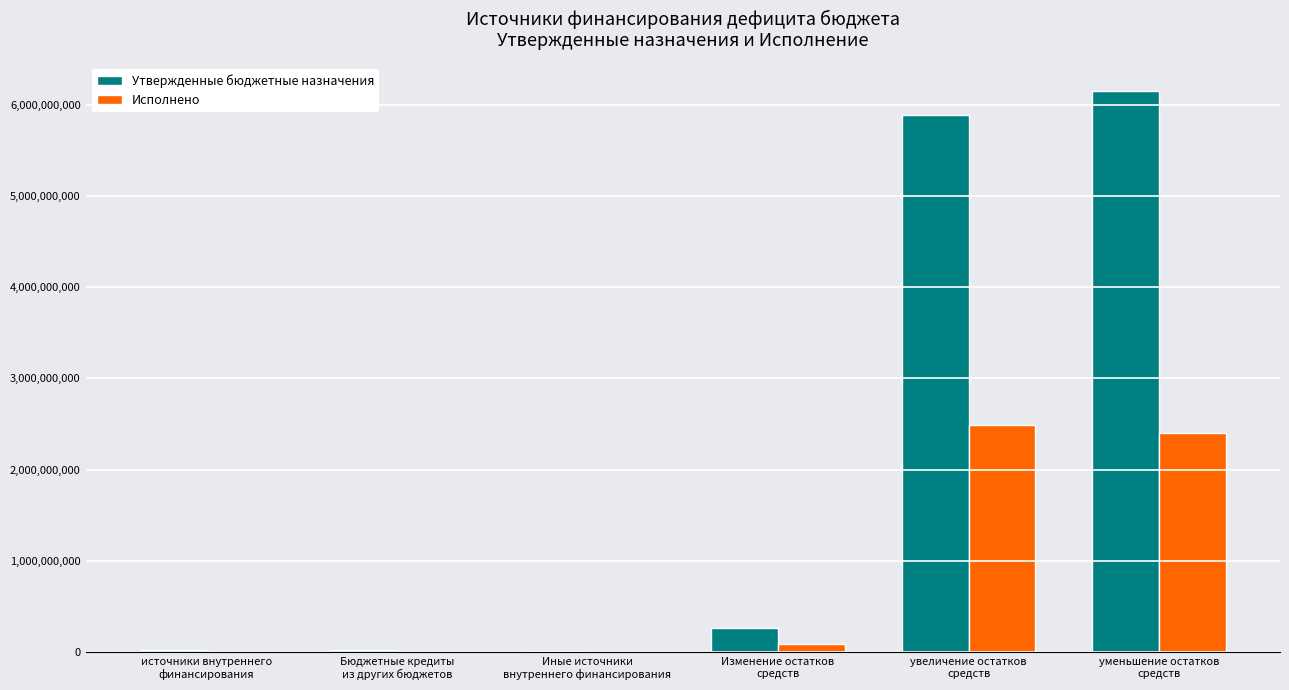

Which series has the widest spread of values?

Утвержденные бюджетные назначения